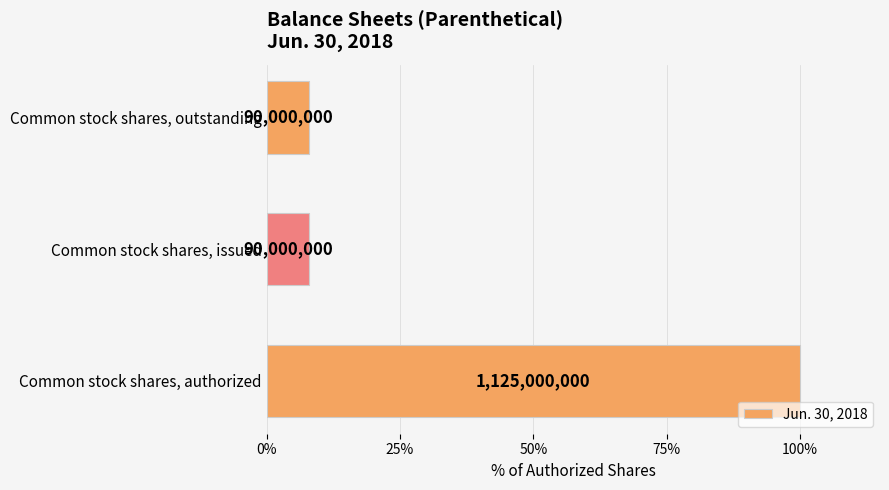

How many bars are there in total?

3